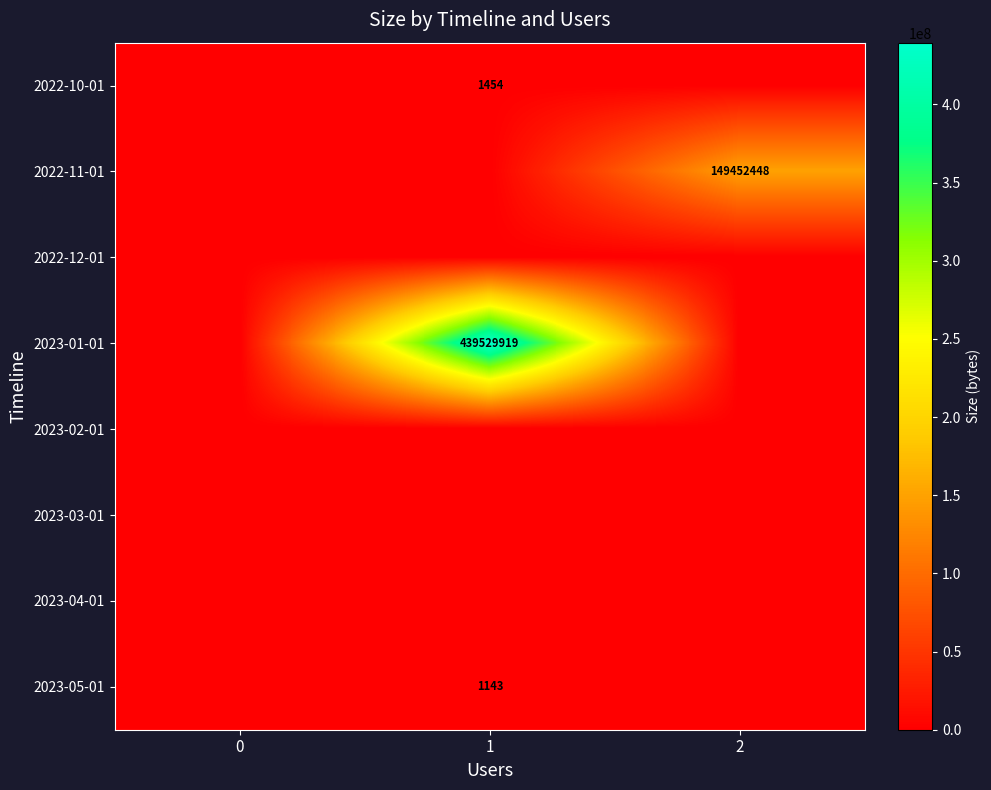

The 2022-10-01 series shows 944 at 1. True or false?

False